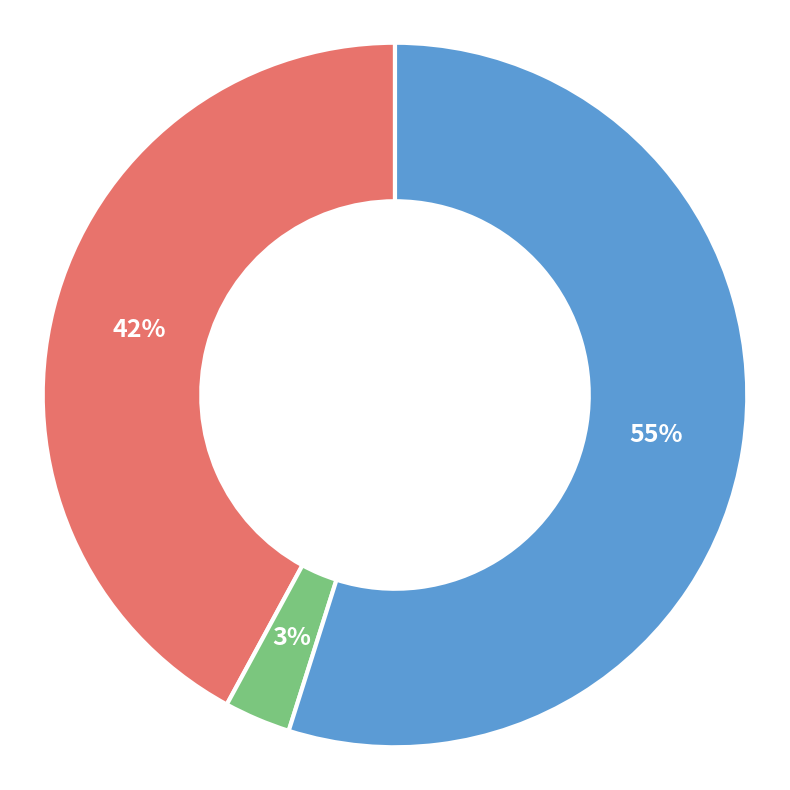

Which category has the biggest portion of the pie?

Гуляш из говядины